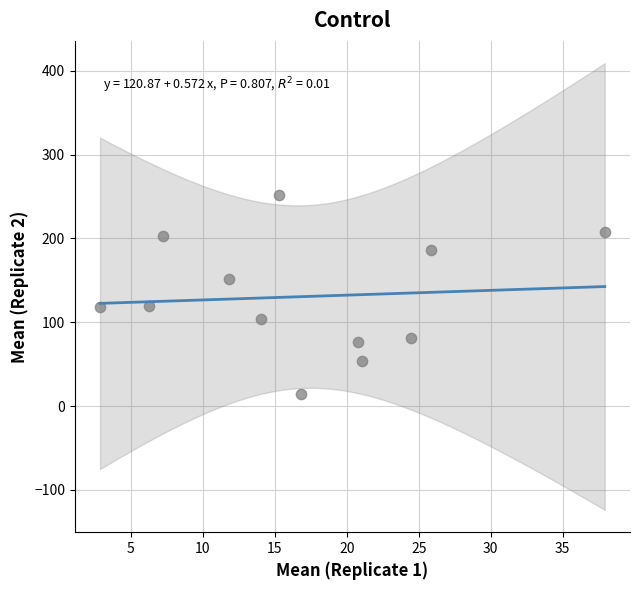

What is the range of X values (max minus min)?

35.1